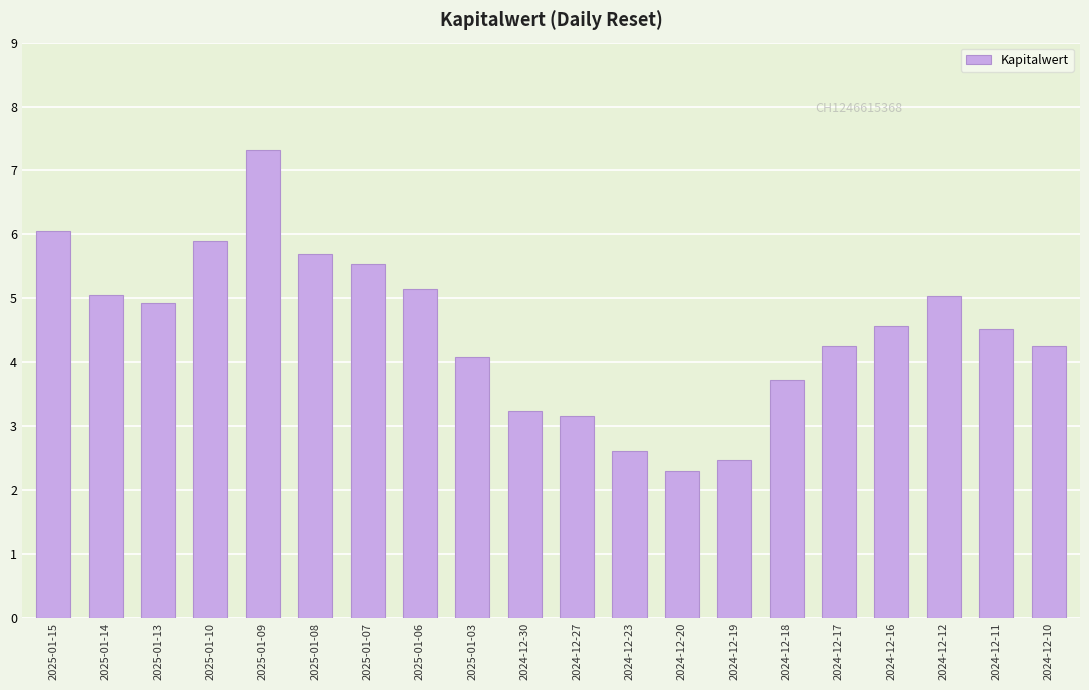

What is the greatest value displayed?

7.3